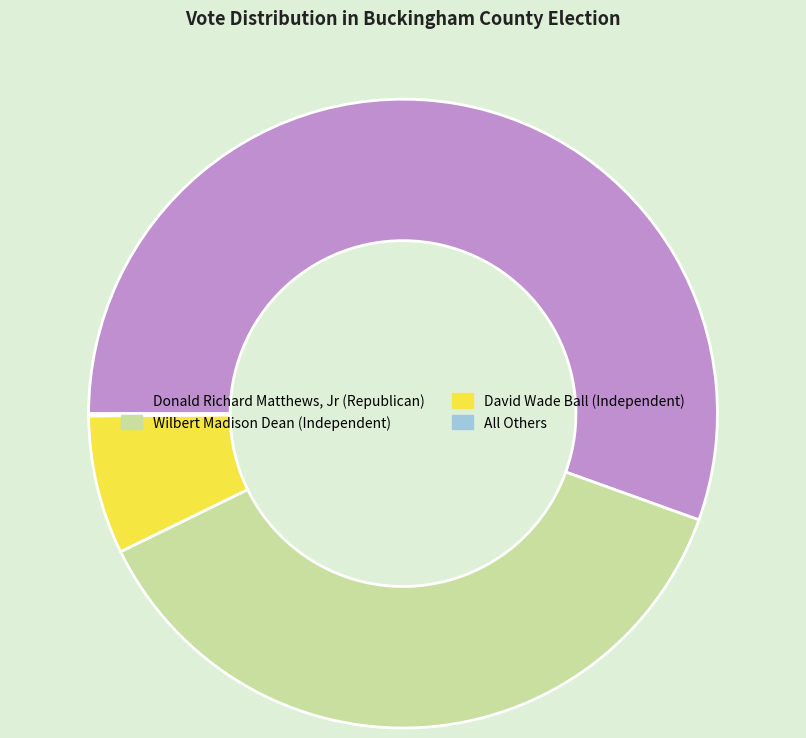

Between Donald Richard Matthews, Jr (Republican) and David Wade Ball (Independent), which is larger?

Donald Richard Matthews, Jr (Republican)